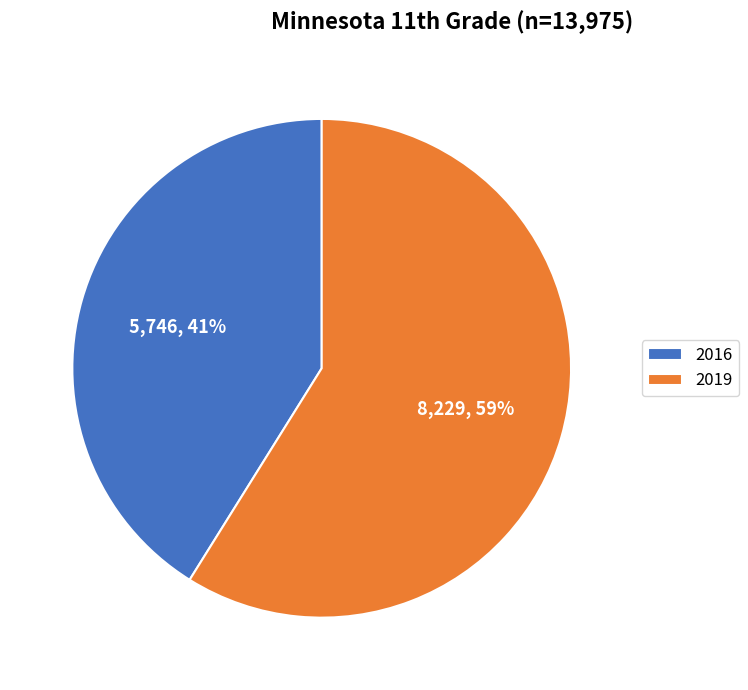

Does 2019 account for over 50% of the chart?

Yes